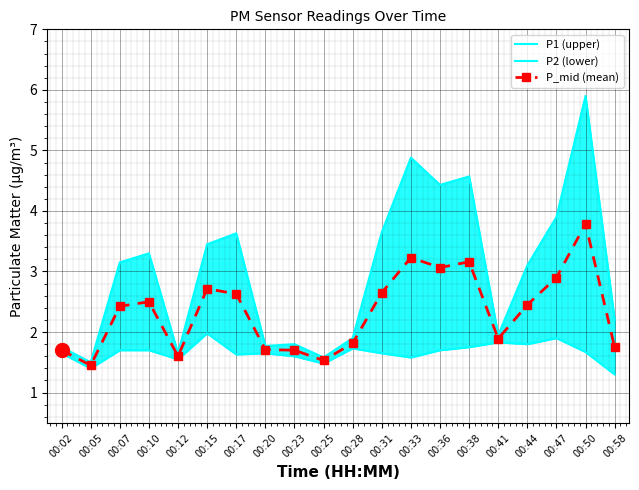

True or false: P1 (upper) and P_mid (mean) intersect in this chart.

False